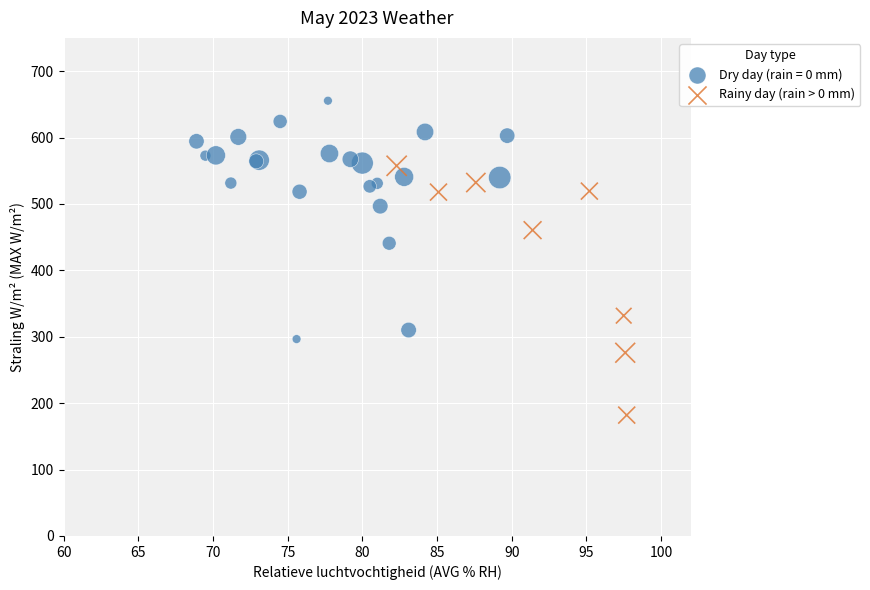

Which series contains the lowest Y value?

Rainy day (rain > 0 mm)